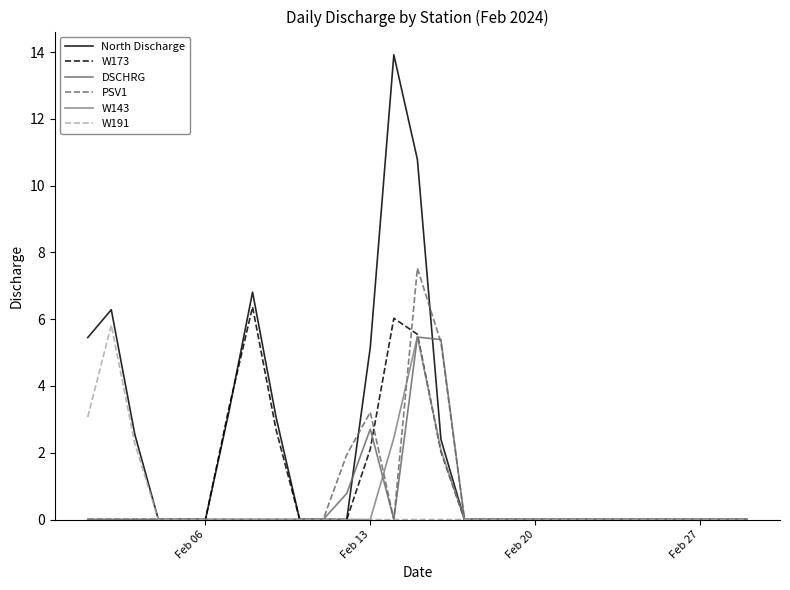

Which series has the widest spread of values?

North Discharge